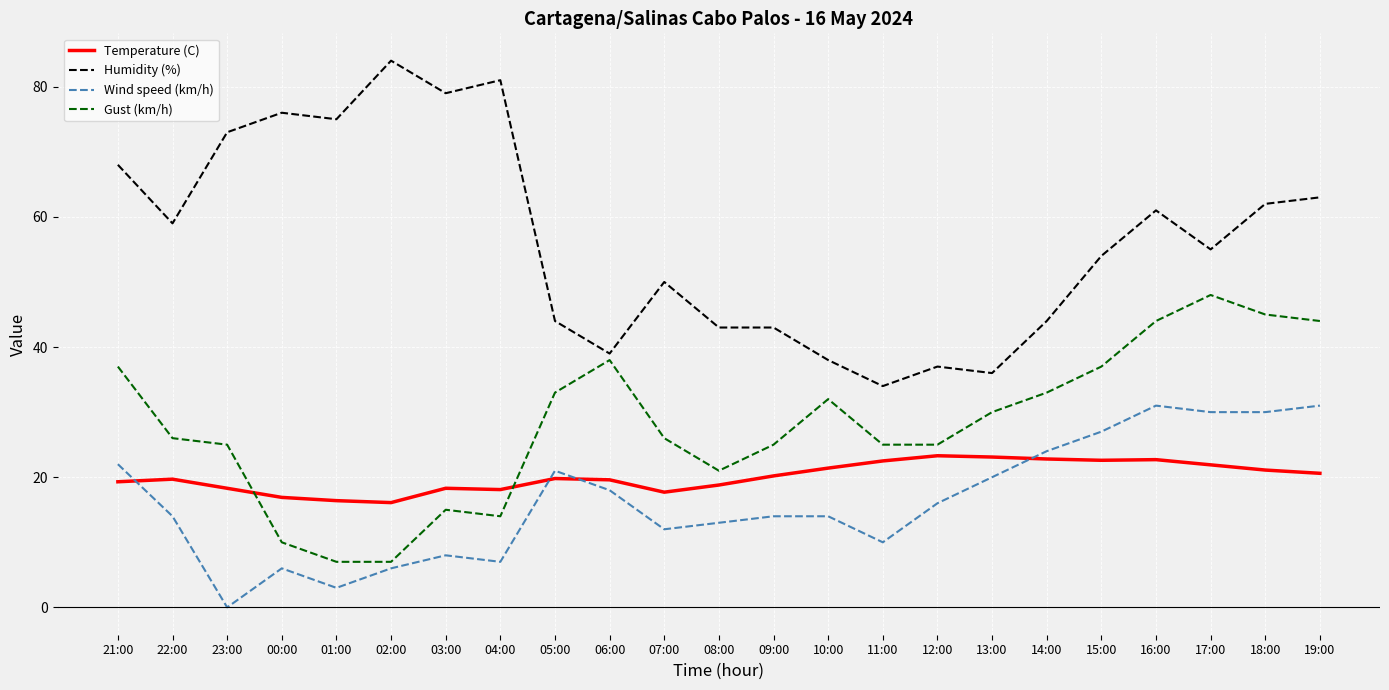

Is it true that Wind speed (km/h) equals 12.2 at 03:00?

False